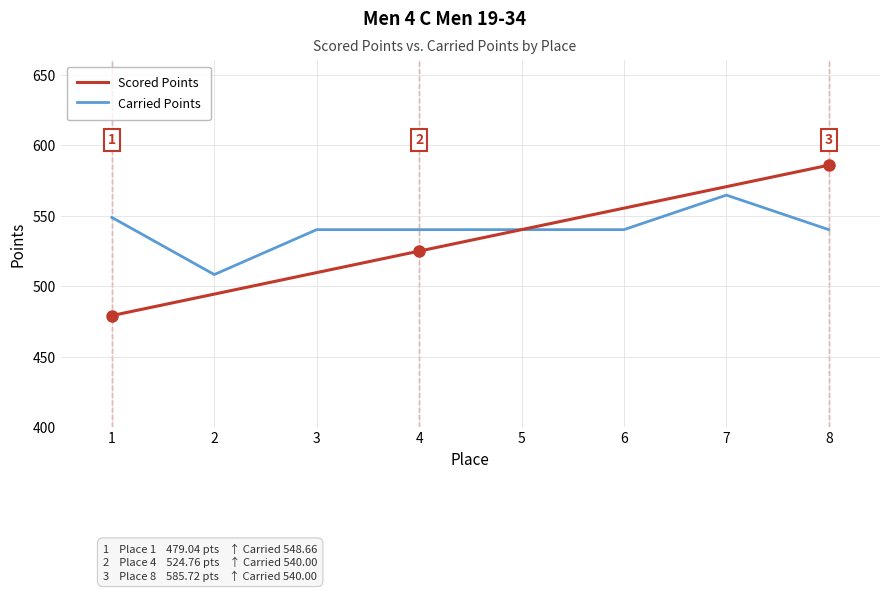

True or false: Carried Points has a value of 540.0 at 5.

True